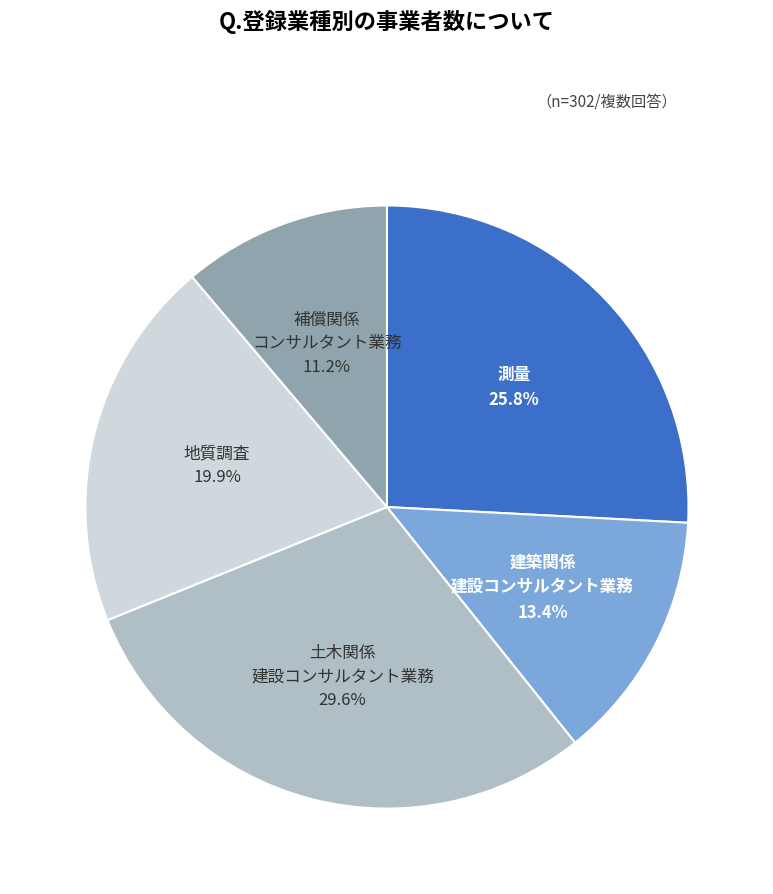

Is there any slice that represents more than half of the pie?

No